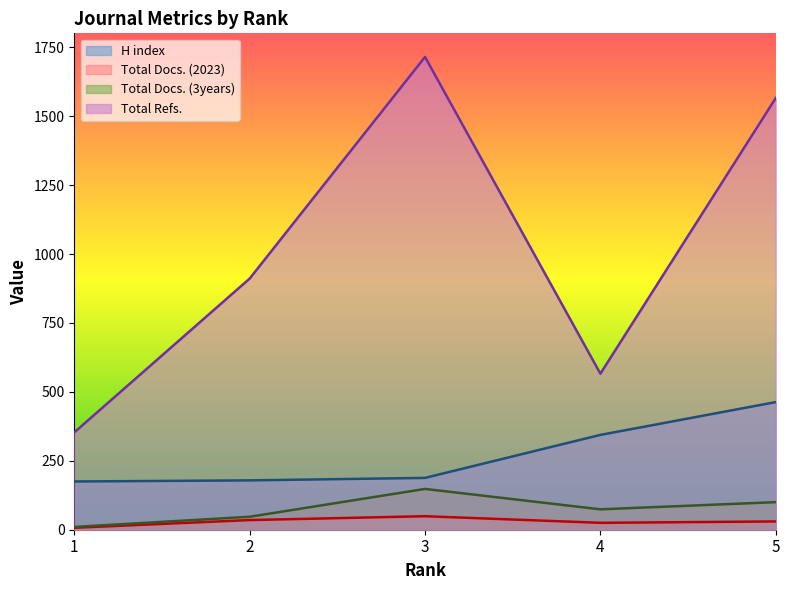

At which category does Total Docs. (2023) reach its first local peak?

3